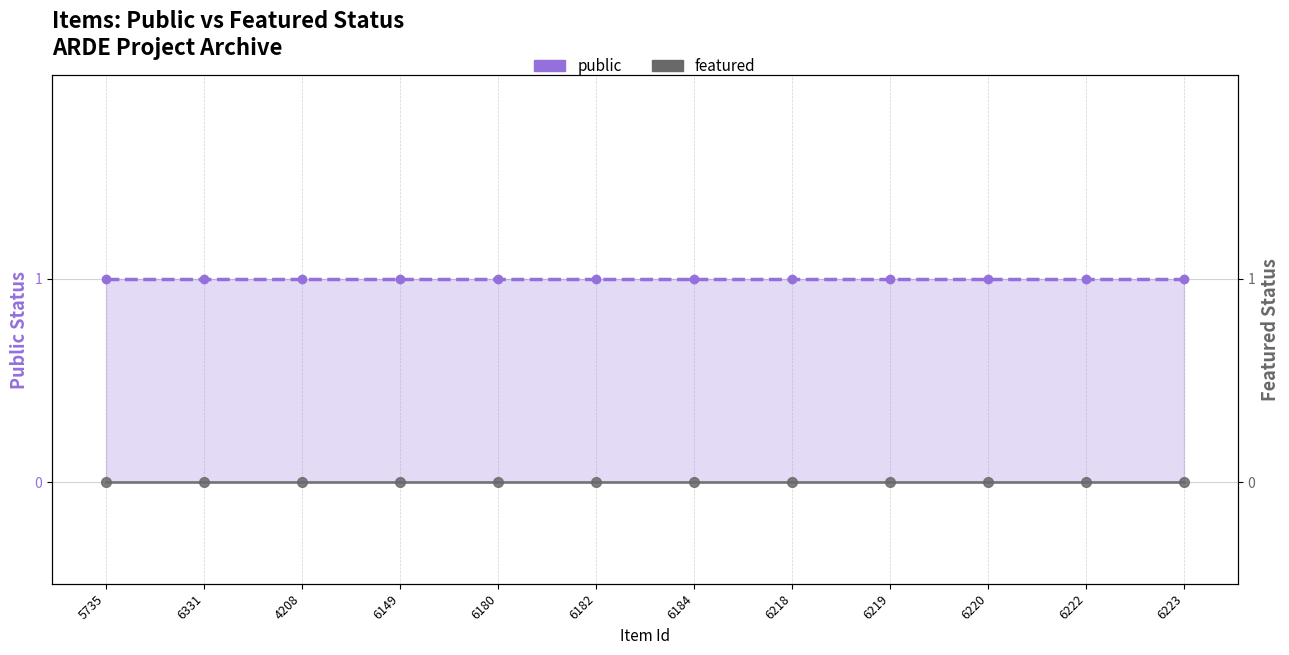

True or false: public and featured intersect in this chart.

False